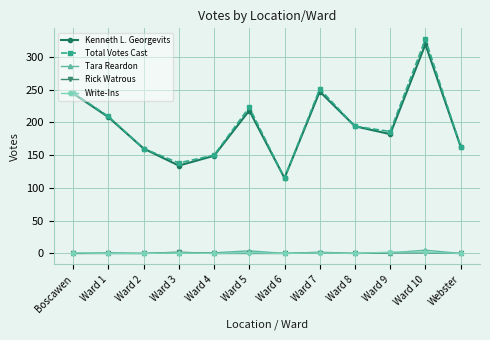

Does the chart have visible grid lines?

Yes